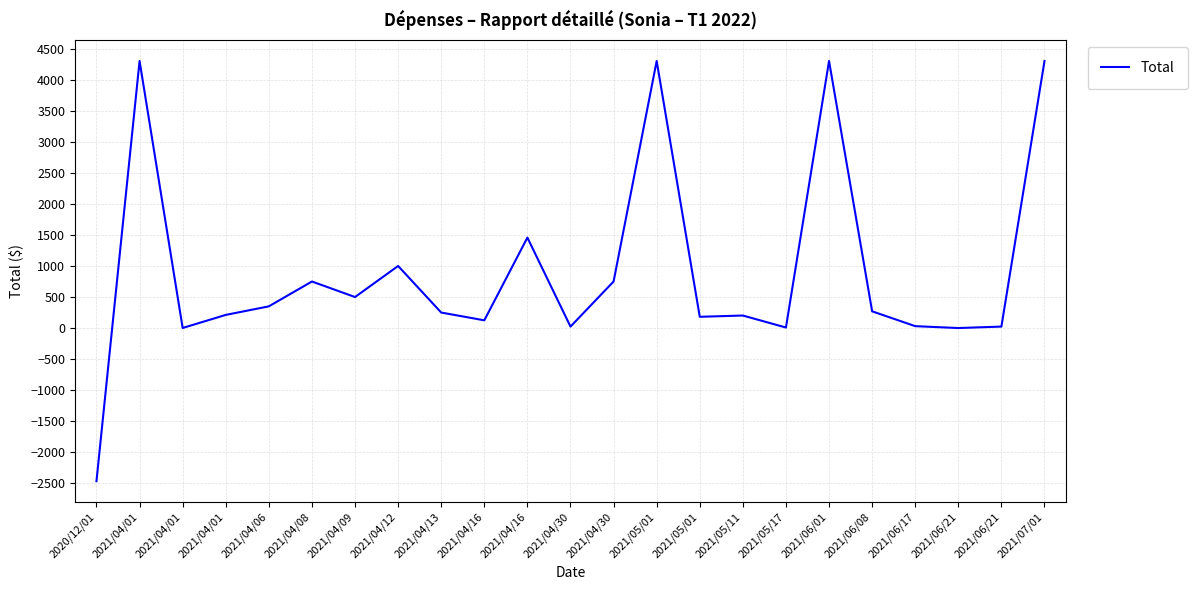

What is the ratio of the value at 2021/05/01 to the value at 2021/04/30?

5.7